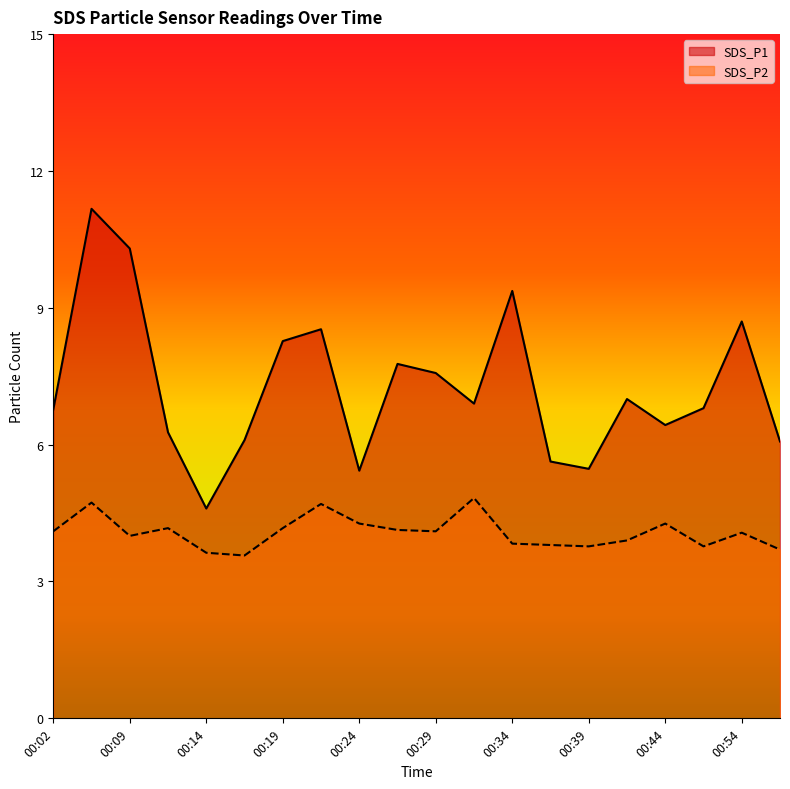

Which label corresponds to the largest value in the chart?

00:04